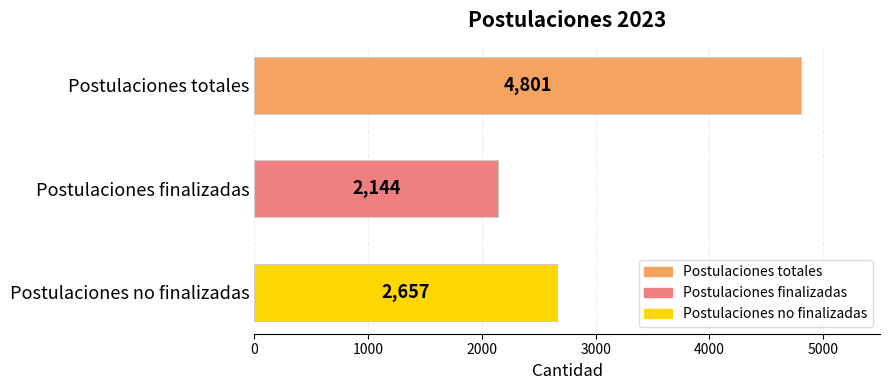

What is the sum of all values?

9602